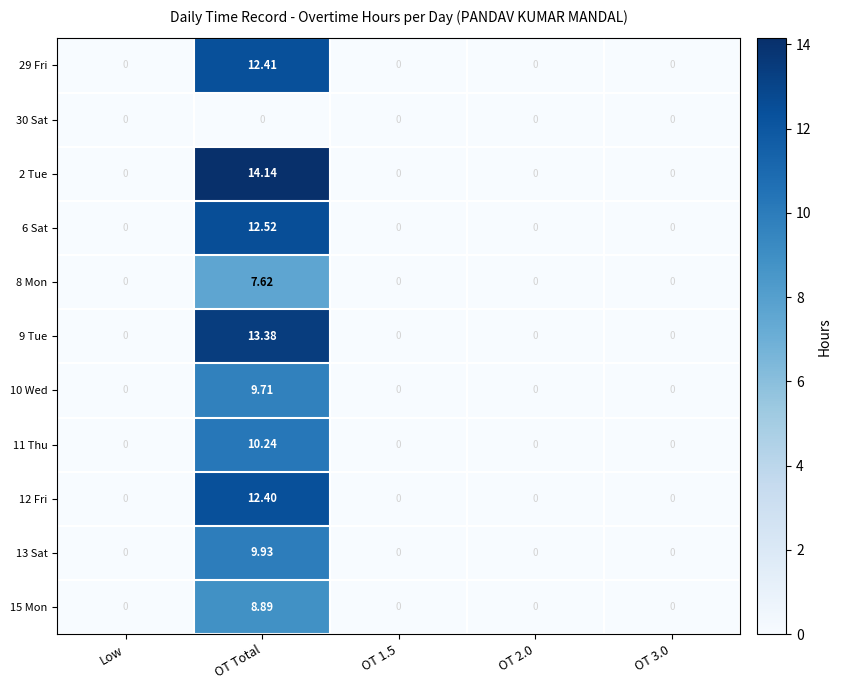

Which series has the largest range (max minus min)?

2 Tue